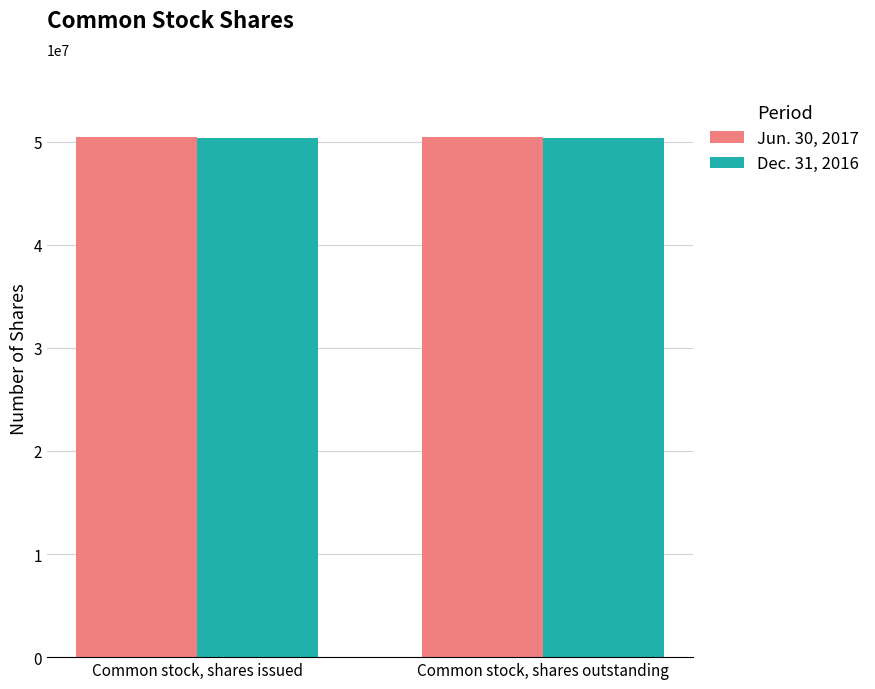

Reading left to right, list all the values displayed in this chart.

Jun. 30, 2017: 50461985	50461985
Dec. 31, 2016: 50368206	50368206